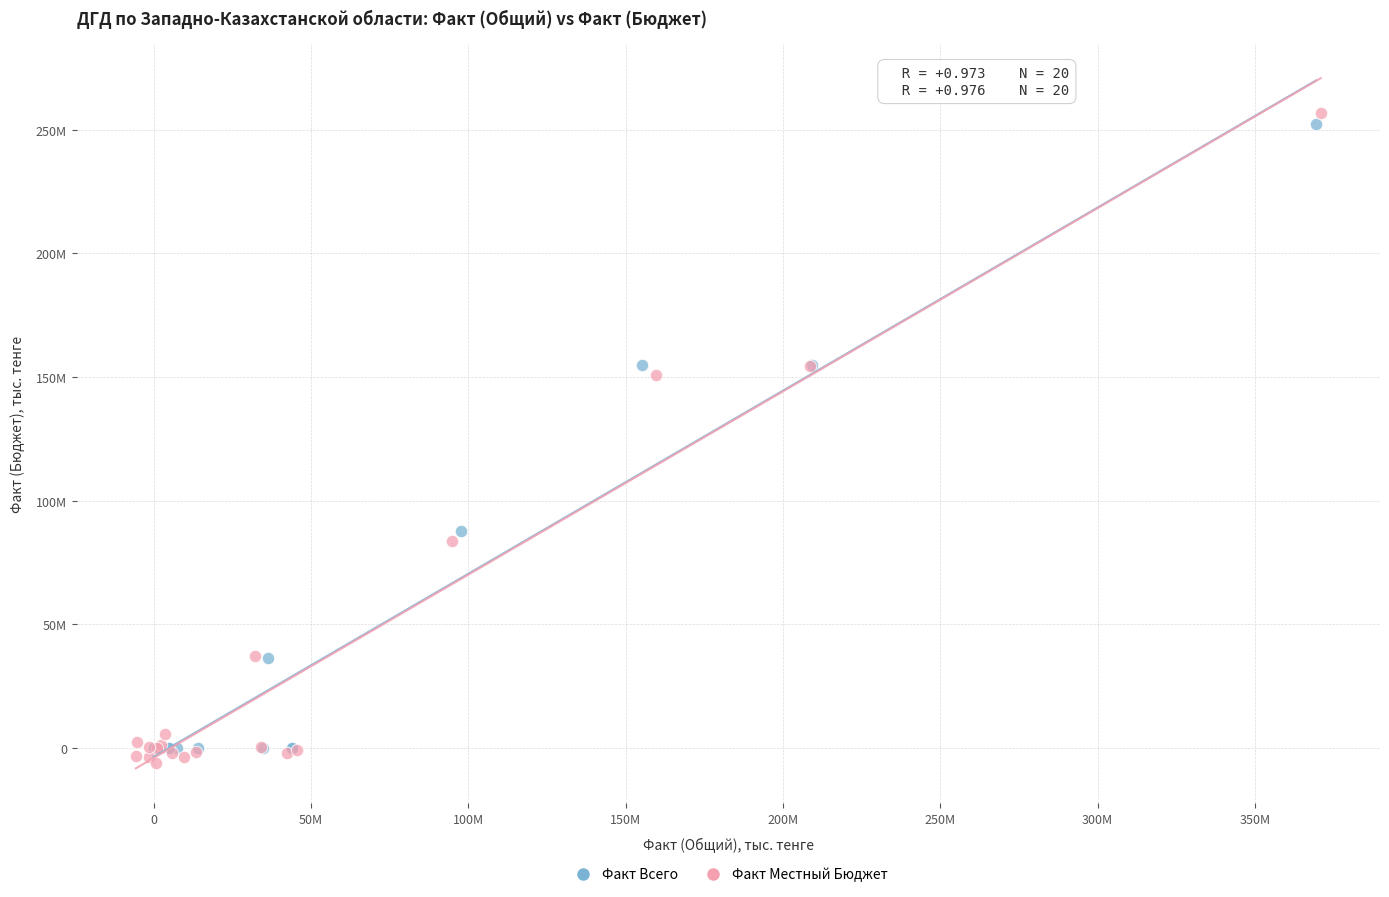

Which series has the largest Y range (max minus min)?

Факт Местный Бюджет